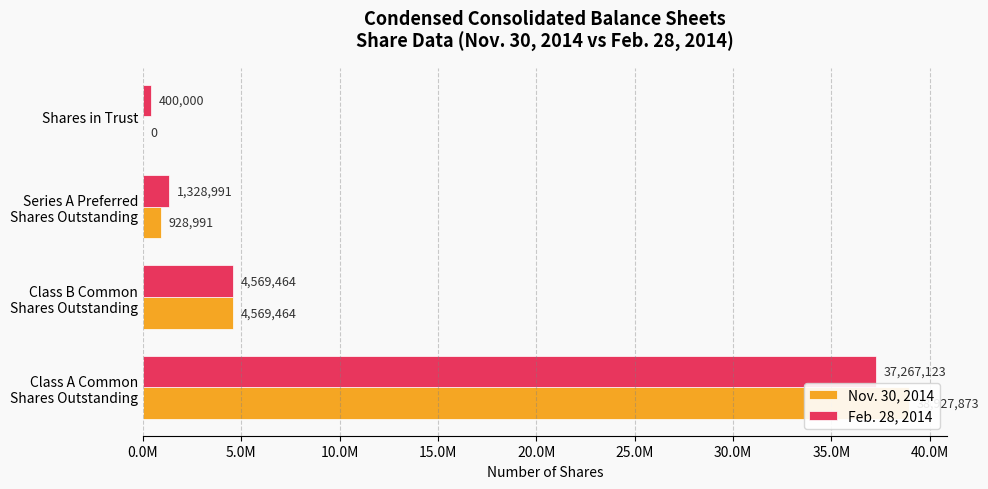

What is the difference between the maximum and minimum values in the Feb. 28, 2014 series?

36867123